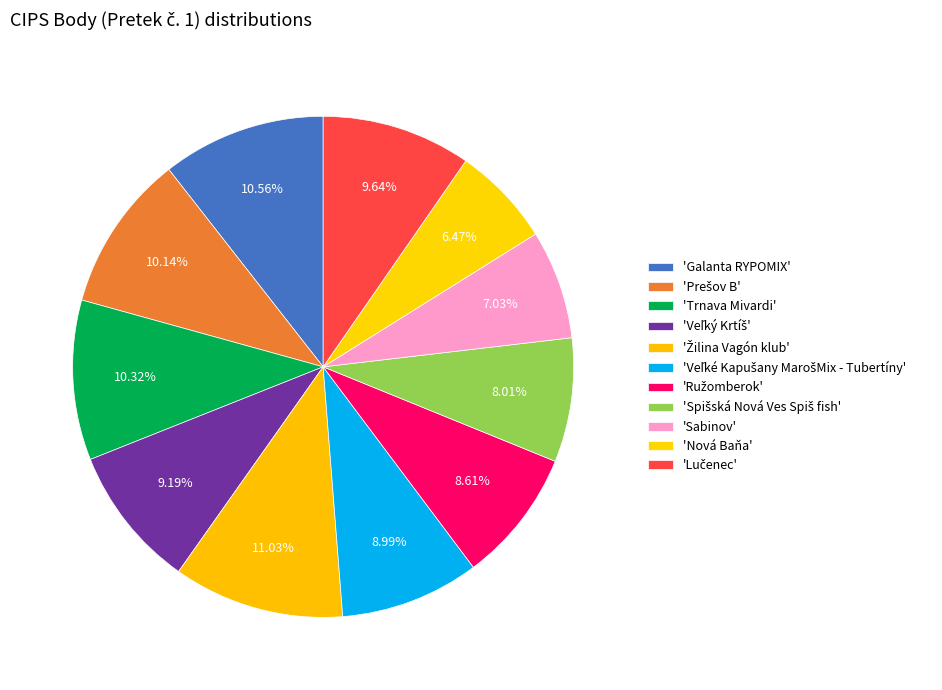

How many segments does this pie chart have?

11